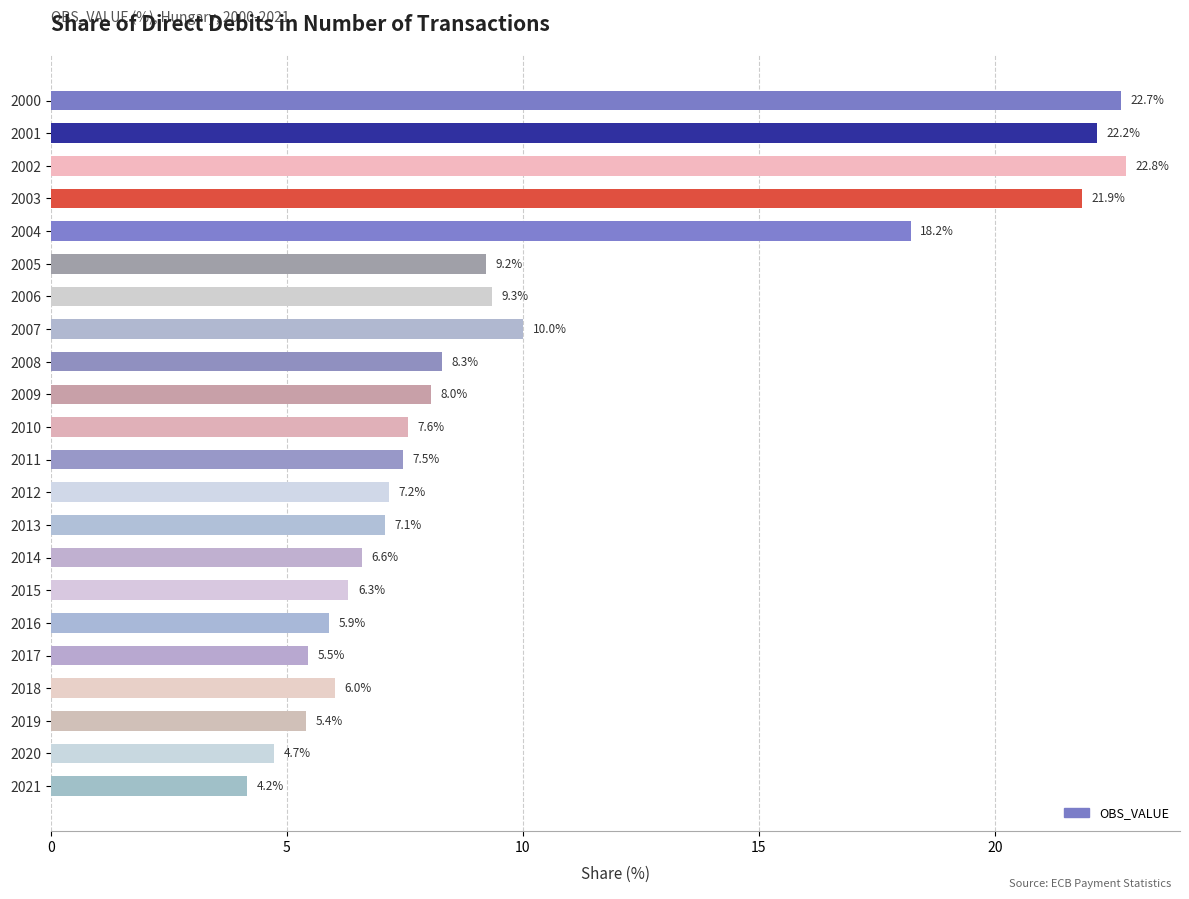

The value at 2014 is 6.6. True or false?

True